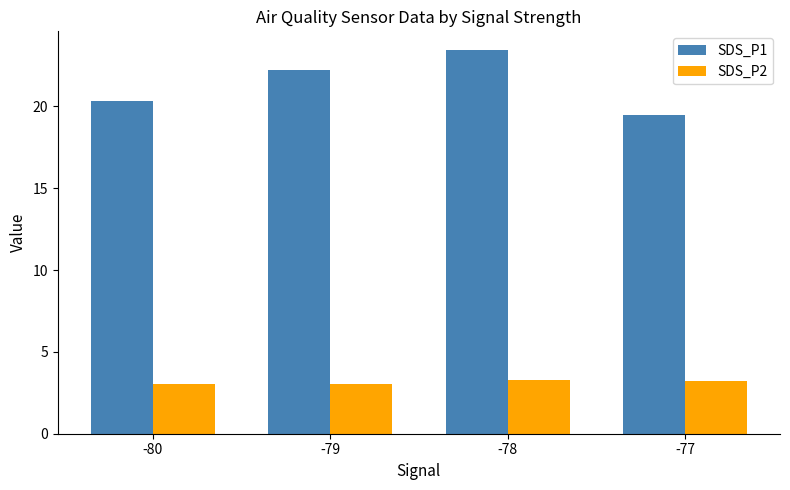

Between -78 and -77, which series saw the biggest shift?

SDS_P1